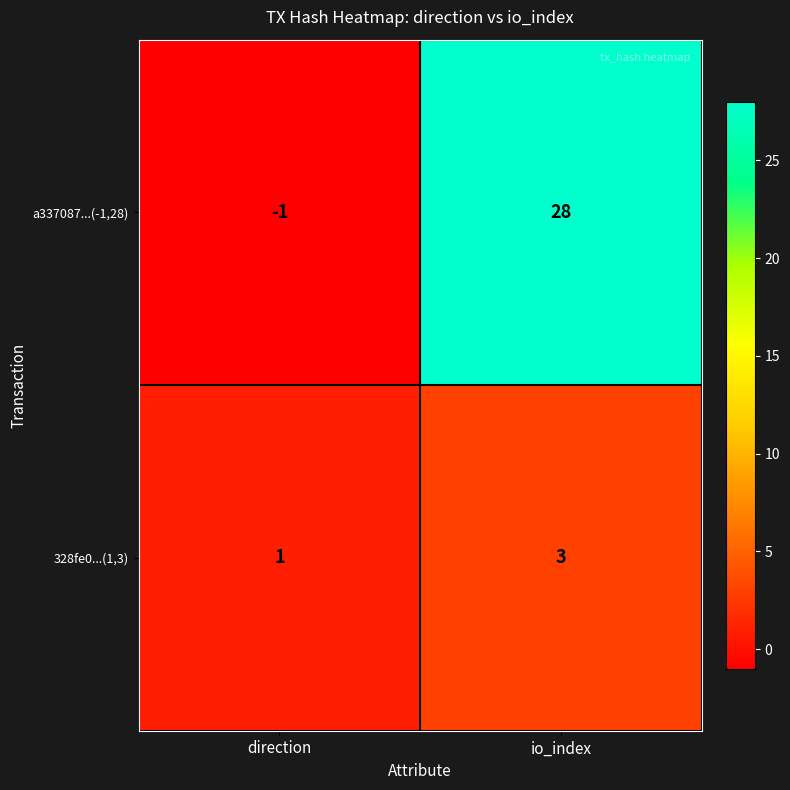

Which category has the lowest value across all series?

direction